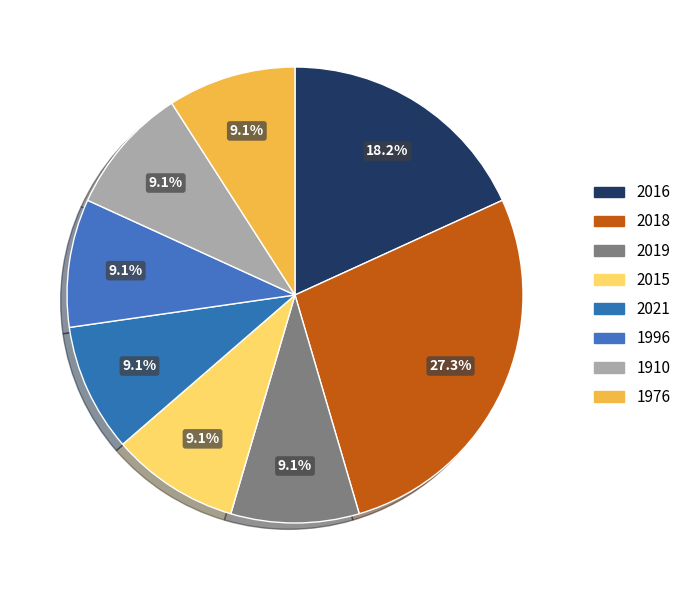

How many slices are in this pie chart?

8